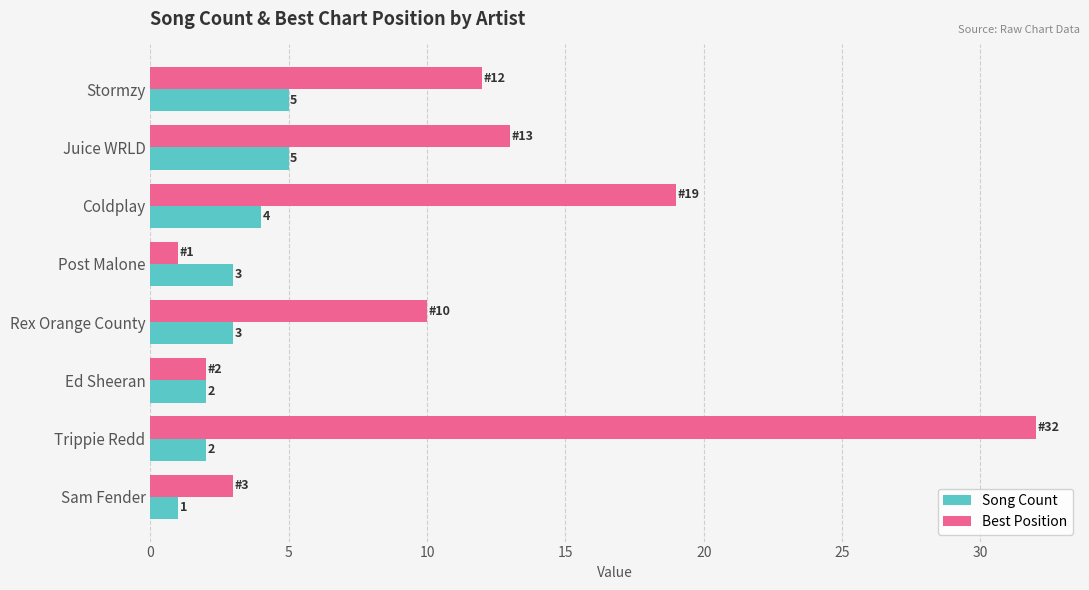

What is the maximum value for Best Position?

32